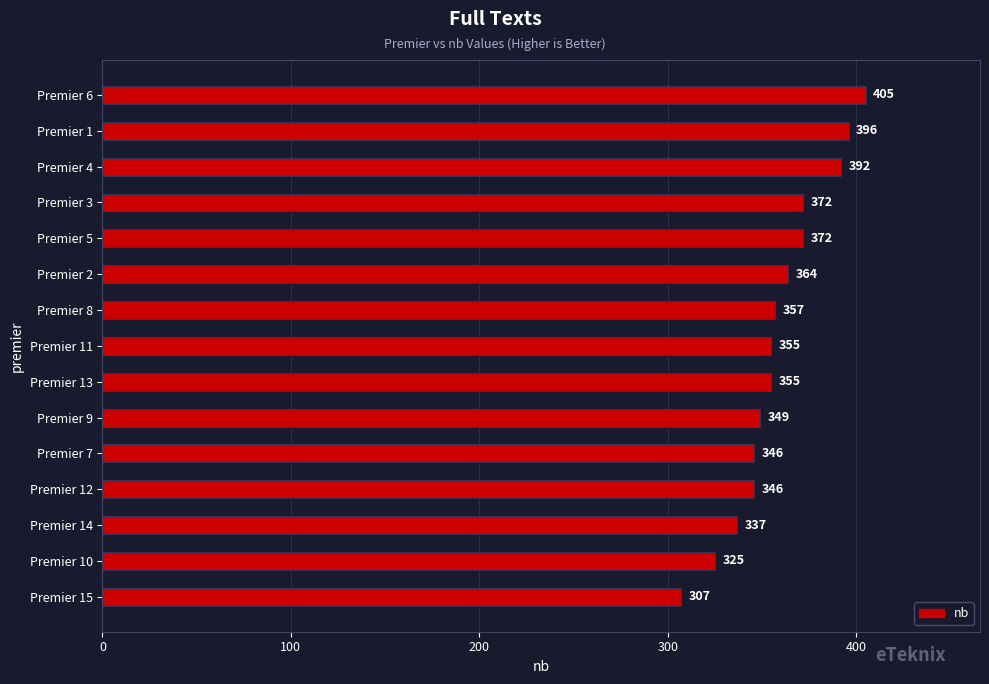

Read the value at Premier 3, to the nearest 5.

370